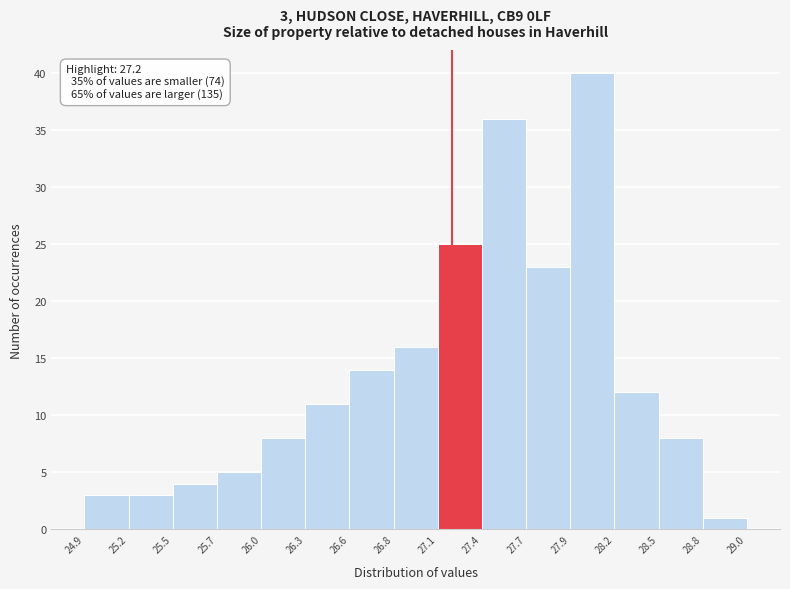

Over which range of the x-axis is the bar tallest?

27.9 to 28.2